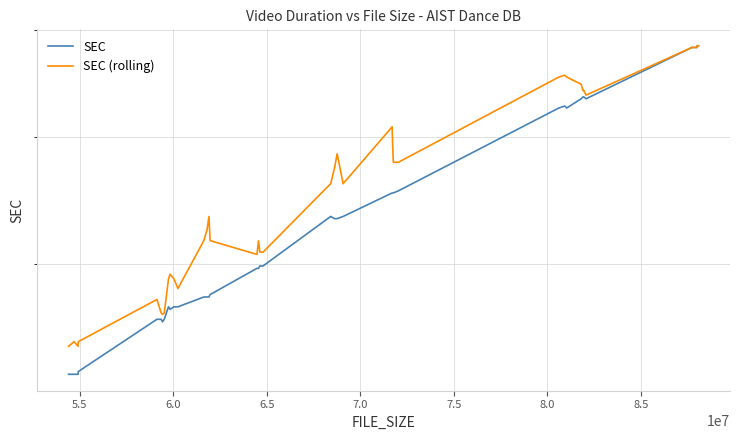

In SEC (rolling), how many points are higher than both neighbors (excluding endpoints)?

7